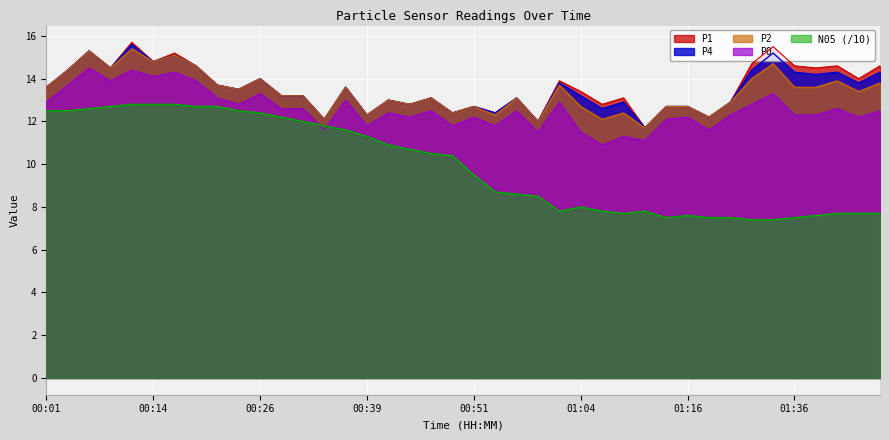

Reading left to right, list all the values displayed in this chart.

P1: 00:01=13.6	00:04=14.4	00:06=15.3	00:09=14.5	00:11=15.7	00:14=14.8	00:16=15.2	00:19=14.6	00:21=13.7	00:24=13.5	00:26=14.0	00:29=13.2	00:31=13.2	00:34=12.1	00:36=13.6	00:39=12.3	00:41=13.0	00:44=12.8	00:46=13.1	00:49=12.4	00:51=12.7	00:54=12.4	00:56=13.1	00:59=12.0	01:01=13.9	01:04=13.4	01:06=12.8	01:09=13.1	01:11=11.7	01:14=12.7	01:16=12.7	01:19=12.2	01:25=12.9	01:28=14.7	01:33=15.5	01:36=14.6	01:39=14.5	01:41=14.6	01:44=14.0	01:46=14.6
P2: 00:01=13.6	00:04=14.4	00:06=15.3	00:09=14.5	00:11=15.4	00:14=14.8	00:16=15.1	00:19=14.6	00:21=13.7	00:24=13.5	00:26=14.0	00:29=13.2	00:31=13.2	00:34=12.1	00:36=13.6	00:39=12.3	00:41=13.0	00:44=12.8	00:46=13.1	00:49=12.4	00:51=12.7	00:54=12.3	00:56=13.1	00:59=12.0	01:01=13.7	01:04=12.7	01:06=12.1	01:09=12.4	01:11=11.7	01:14=12.7	01:16=12.7	01:19=12.2	01:25=12.9	01:28=14.0	01:33=14.7	01:36=13.6	01:39=13.6	01:41=13.9	01:44=13.4	01:46=13.8
P4: 00:01=13.6	00:04=14.4	00:06=15.3	00:09=14.5	00:11=15.6	00:14=14.8	00:16=15.1	00:19=14.6	00:21=13.7	00:24=13.5	00:26=14.0	00:29=13.2	00:31=13.2	00:34=12.1	00:36=13.6	00:39=12.3	00:41=13.0	00:44=12.8	00:46=13.1	00:49=12.4	00:51=12.7	00:54=12.4	00:56=13.1	00:59=12.0	01:01=13.8	01:04=13.2	01:06=12.6	01:09=12.9	01:11=11.7	01:14=12.7	01:16=12.7	01:19=12.2	01:25=12.9	01:28=14.4	01:33=15.2	01:36=14.3	01:39=14.2	01:41=14.3	01:44=13.8	01:46=14.3
P0: 00:01=12.9	00:04=13.7	00:06=14.5	00:09=13.9	00:11=14.4	00:14=14.1	00:16=14.3	00:19=13.9	00:21=13.1	00:24=12.8	00:26=13.3	00:29=12.6	00:31=12.6	00:34=11.6	00:36=13.0	00:39=11.8	00:41=12.4	00:44=12.2	00:46=12.5	00:49=11.8	00:51=12.2	00:54=11.8	00:56=12.5	00:59=11.5	01:01=12.9	01:04=11.5	01:06=10.9	01:09=11.3	01:11=11.1	01:14=12.1	01:16=12.2	01:19=11.6	01:25=12.3	01:28=12.8	01:33=13.3	01:36=12.3	01:39=12.3	01:41=12.6	01:44=12.2	01:46=12.5
N05: 00:01=12.5	00:04=12.5	00:06=12.6	00:09=12.7	00:11=12.8	00:14=12.8	00:16=12.8	00:19=12.7	00:21=12.7	00:24=12.5	00:26=12.4	00:29=12.2	00:31=12.0	00:34=11.8	00:36=11.6	00:39=11.3	00:41=10.9	00:44=10.7	00:46=10.5	00:49=10.4	00:51=9.5	00:54=8.7	00:56=8.6	00:59=8.5	01:01=7.8	01:04=8.0	01:06=7.8	01:09=7.7	01:11=7.8	01:14=7.5	01:16=7.6	01:19=7.5	01:25=7.5	01:28=7.4	01:33=7.4	01:36=7.5	01:39=7.6	01:41=7.7	01:44=7.7	01:46=7.7